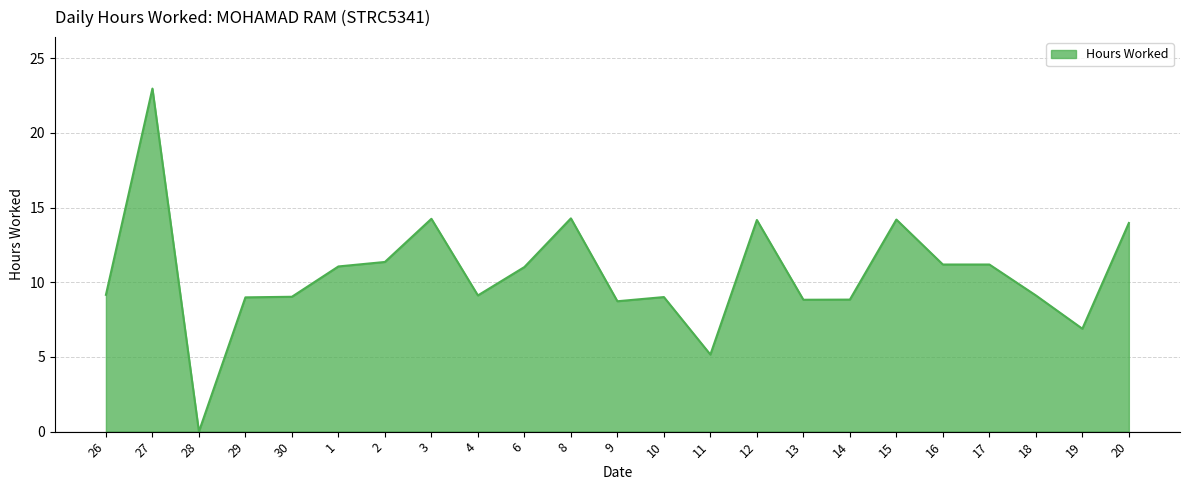

Does the chart have visible grid lines?

Yes